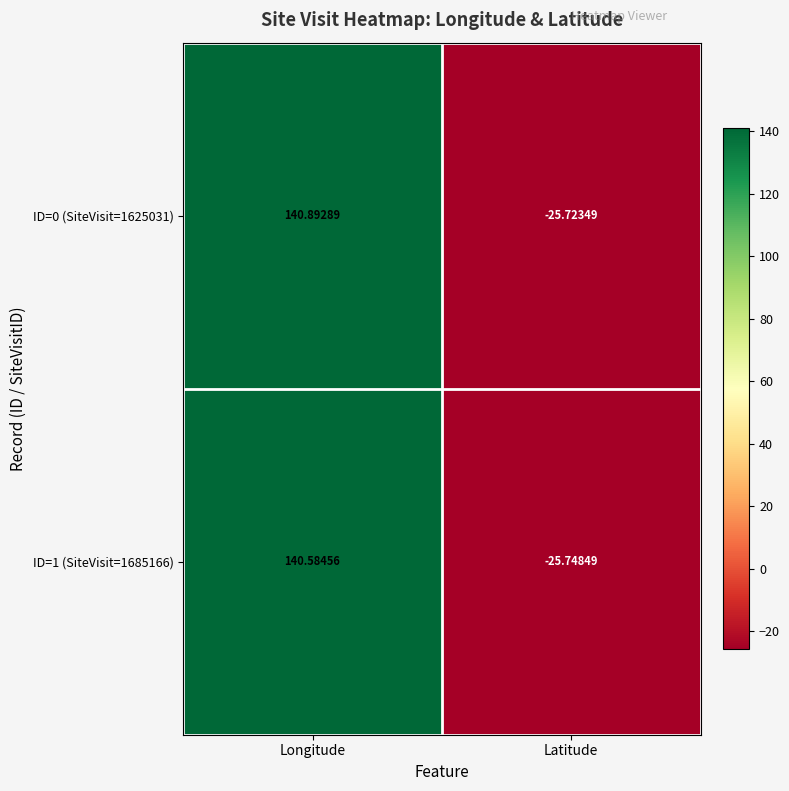

Which category has the lowest value in the ID=0 (SiteVisit=1625031) series?

Latitude